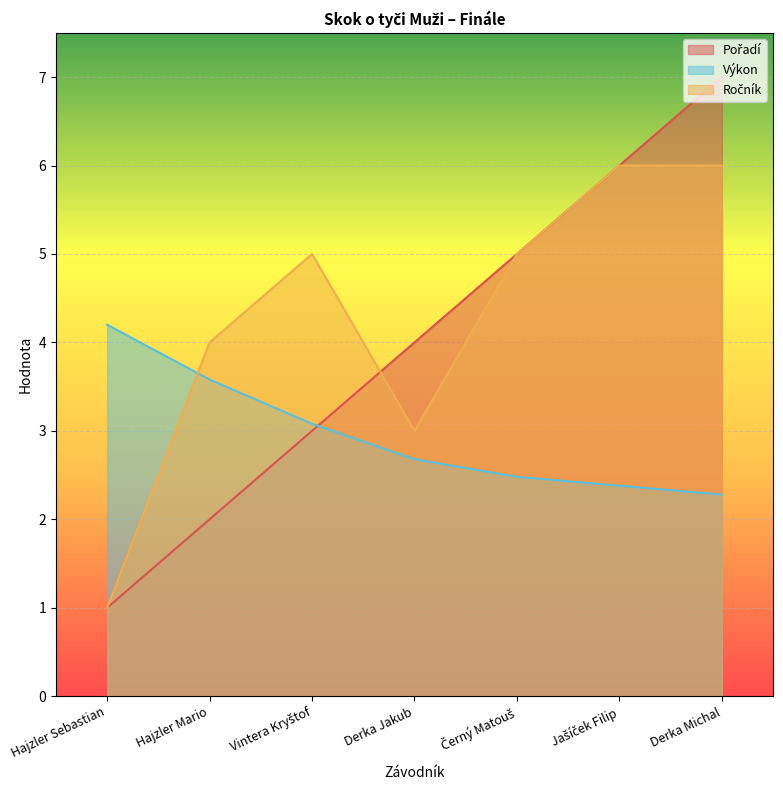

Reading right to left, list all the values displayed in this chart.

Pořadí: 7.0	6.0	5.0	4.0	3.0	2.0	1.0
Výkon: 2.3	2.4	2.5	2.7	3.1	3.6	4.2
Ročník: 6.0	6.0	5.0	3.0	5.0	4.0	1.0